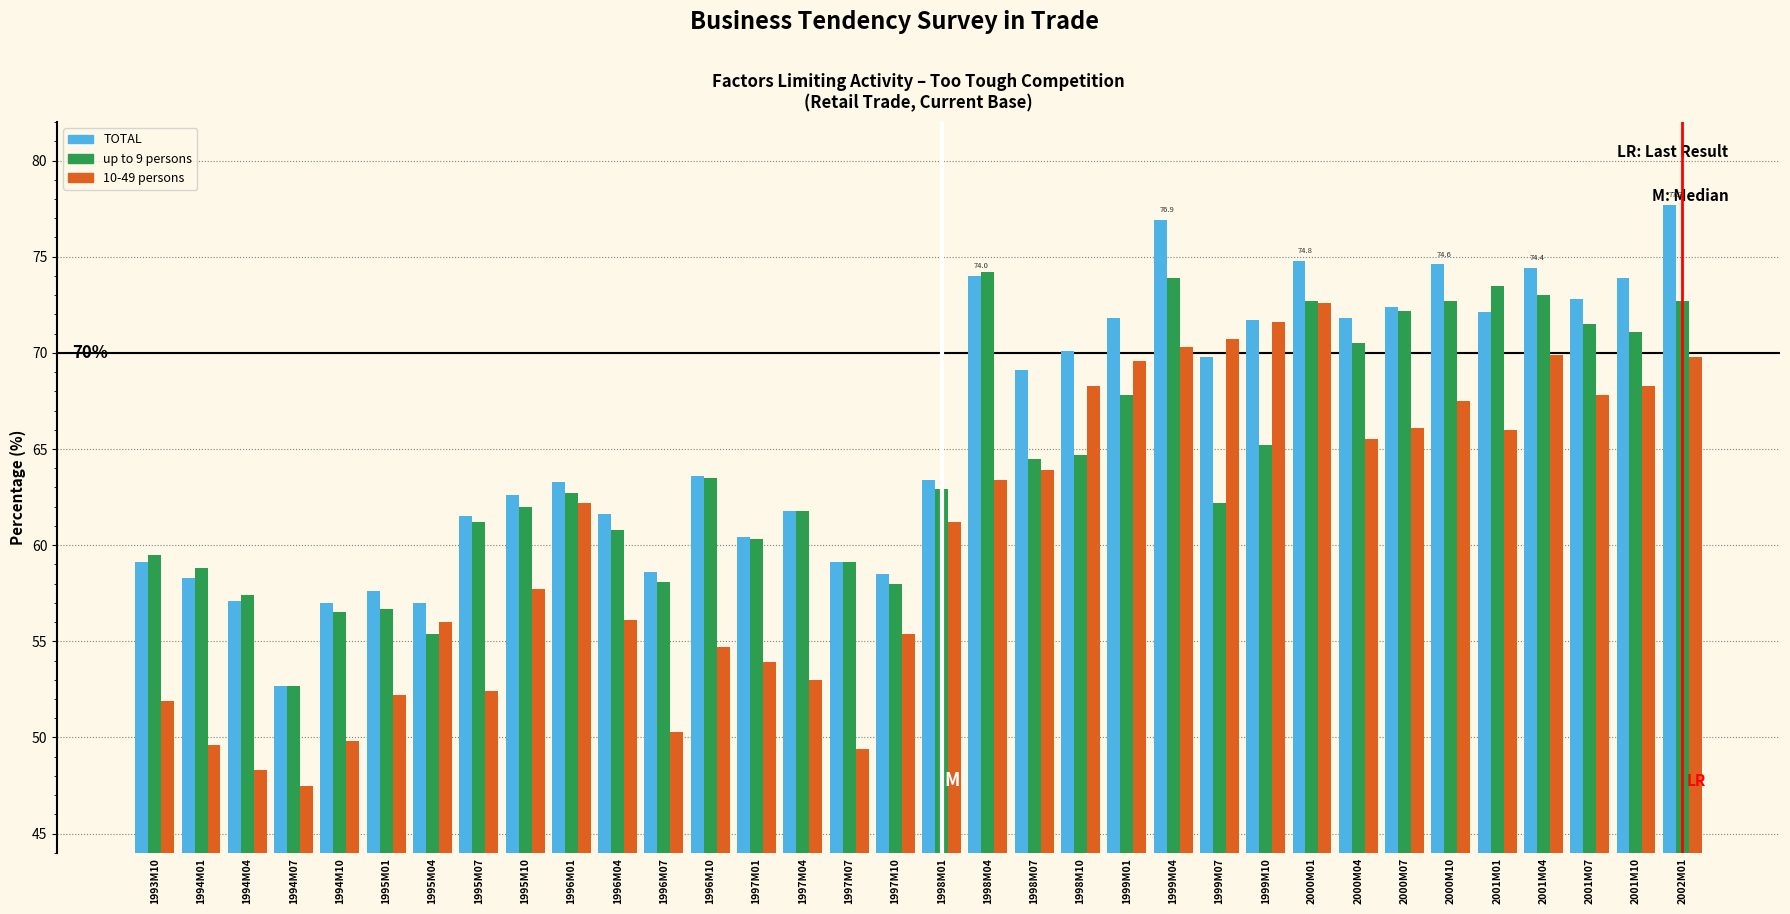

What is the difference between the maximum and second lowest values in the TOTAL series?

20.7